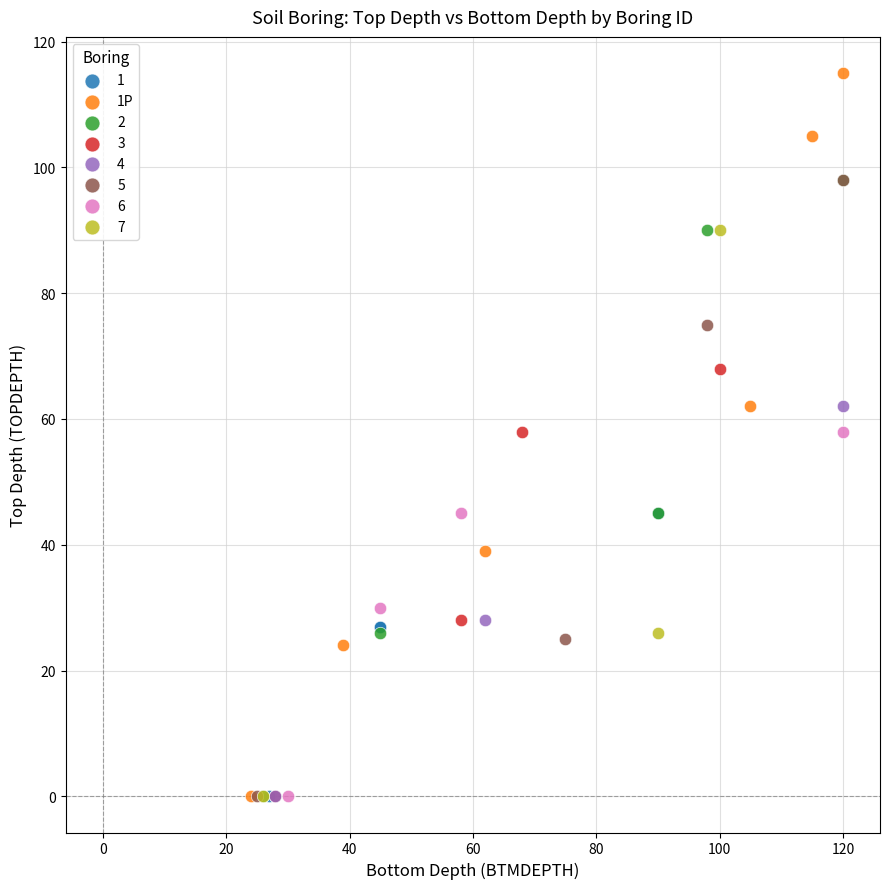

Which series contains the highest Y value?

1P